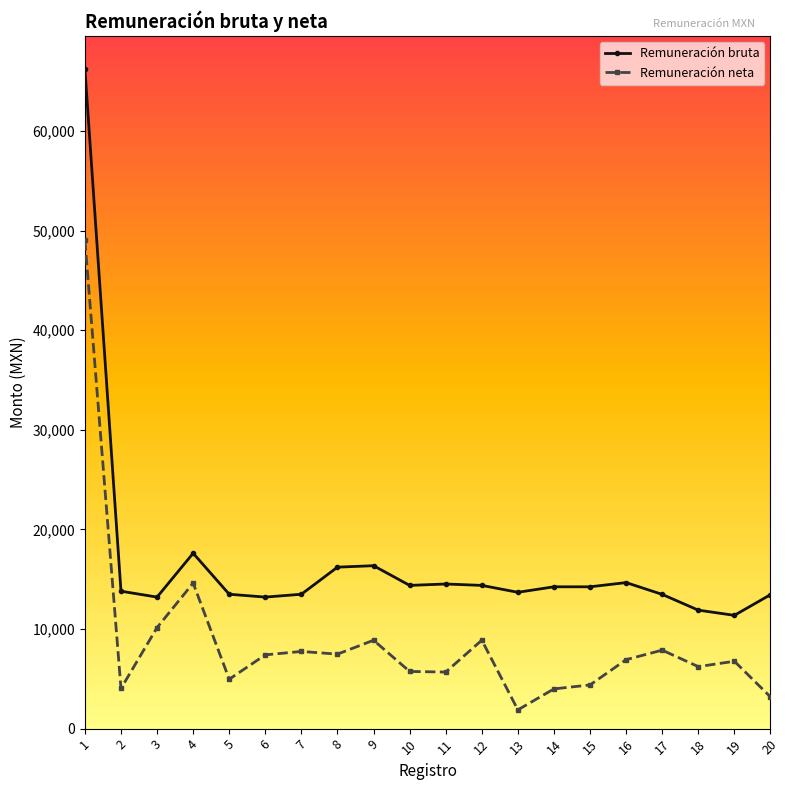

Between 3 and 16, which series saw the biggest shift?

Remuneración neta